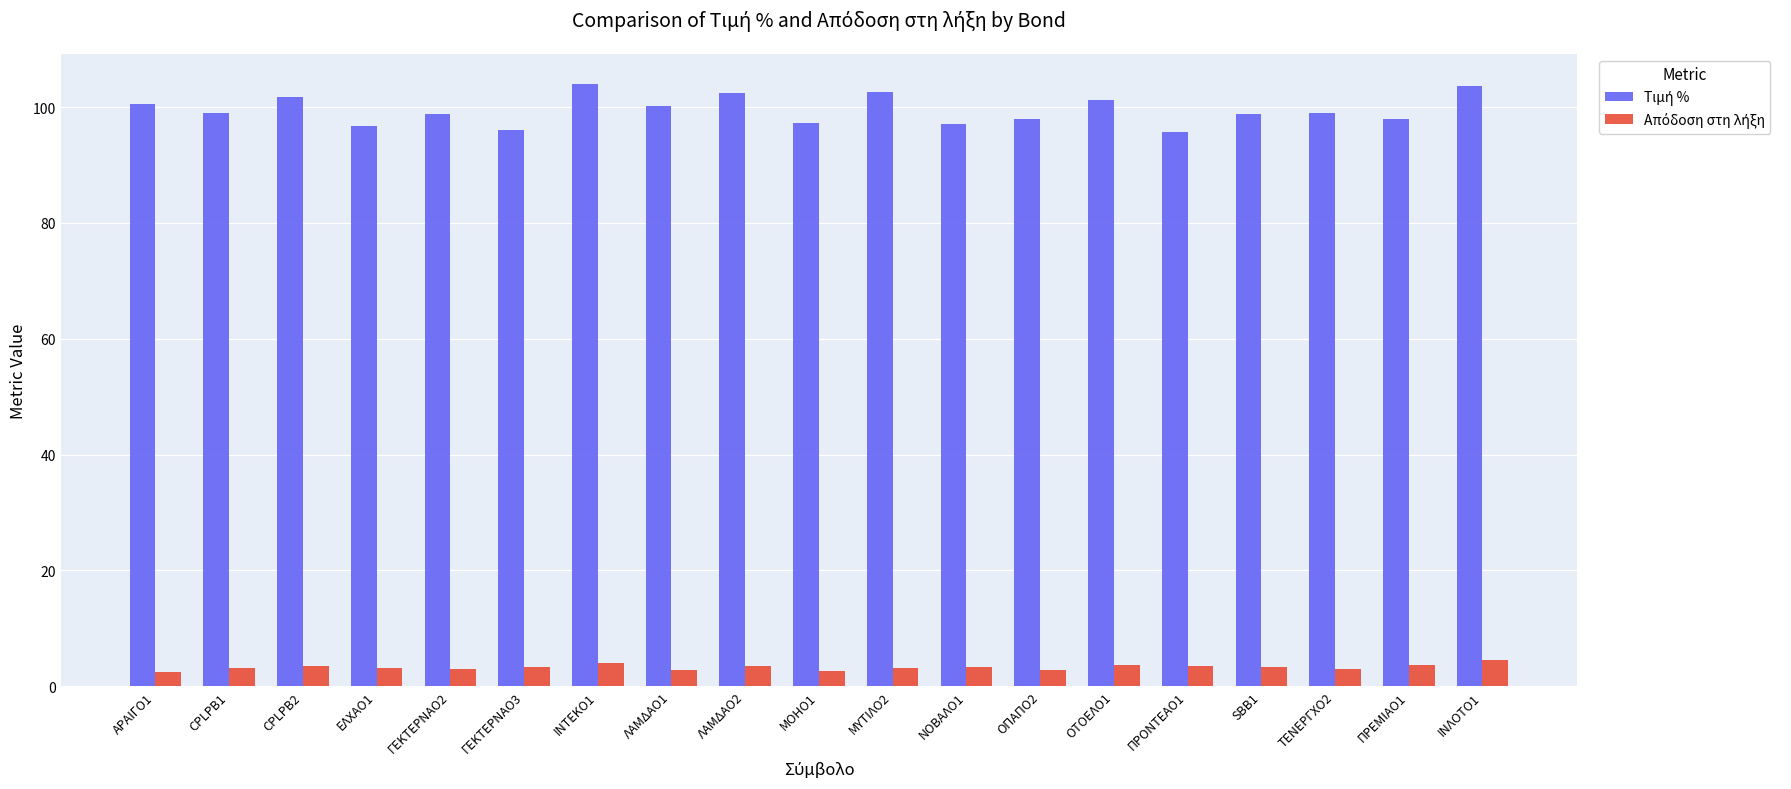

What is the spread (max minus min) of values at ΜΟΗΟ1?

94.6